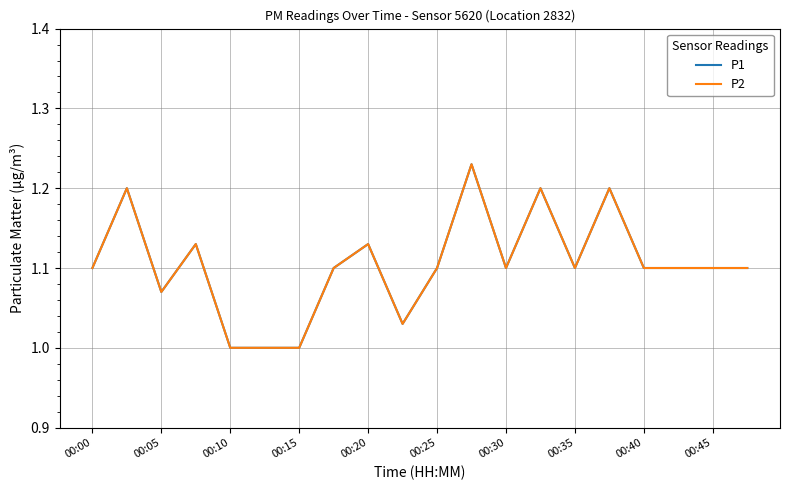

What is the maximum value shown in the chart?

1.2